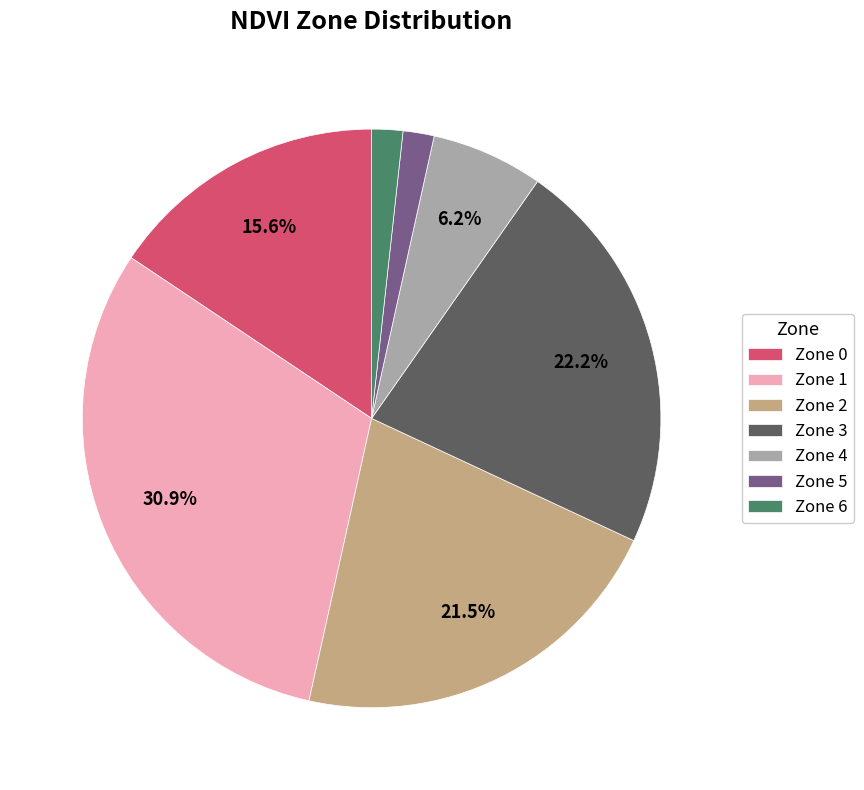

Does Zone 5 represent more than half of the total?

No